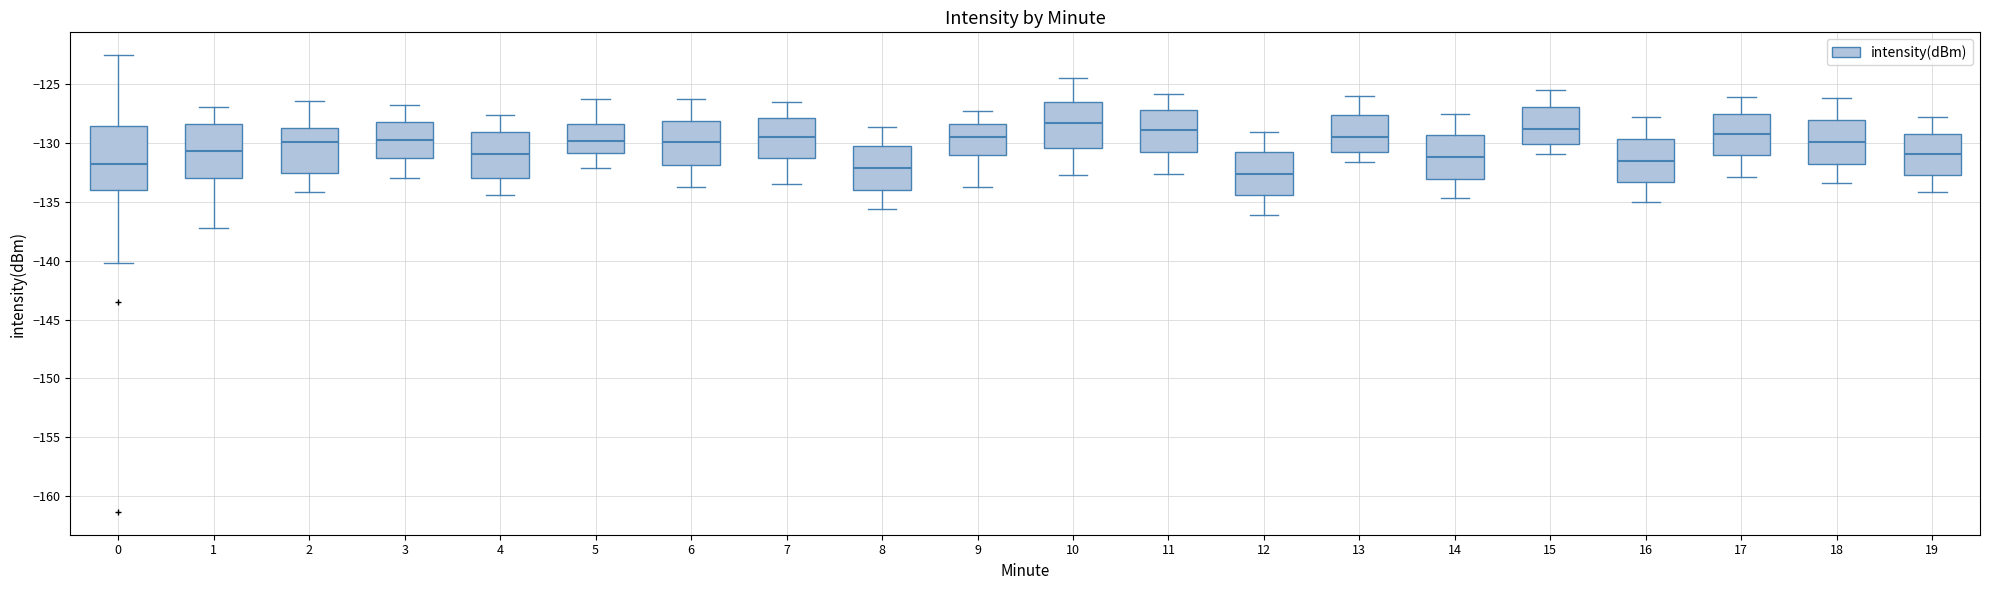

Where is the upper edge of the box at x = 7 on the y-axis? The values are not printed on the chart, so give them approximately, as read against the axis.

-128.0